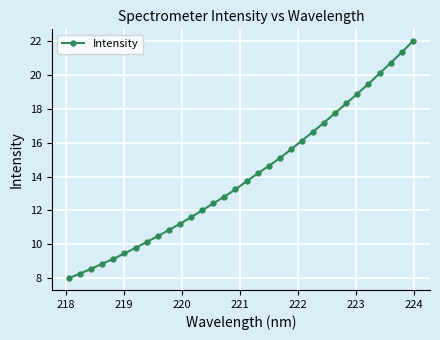

What is the difference between the maximum and second lowest values?

13.7